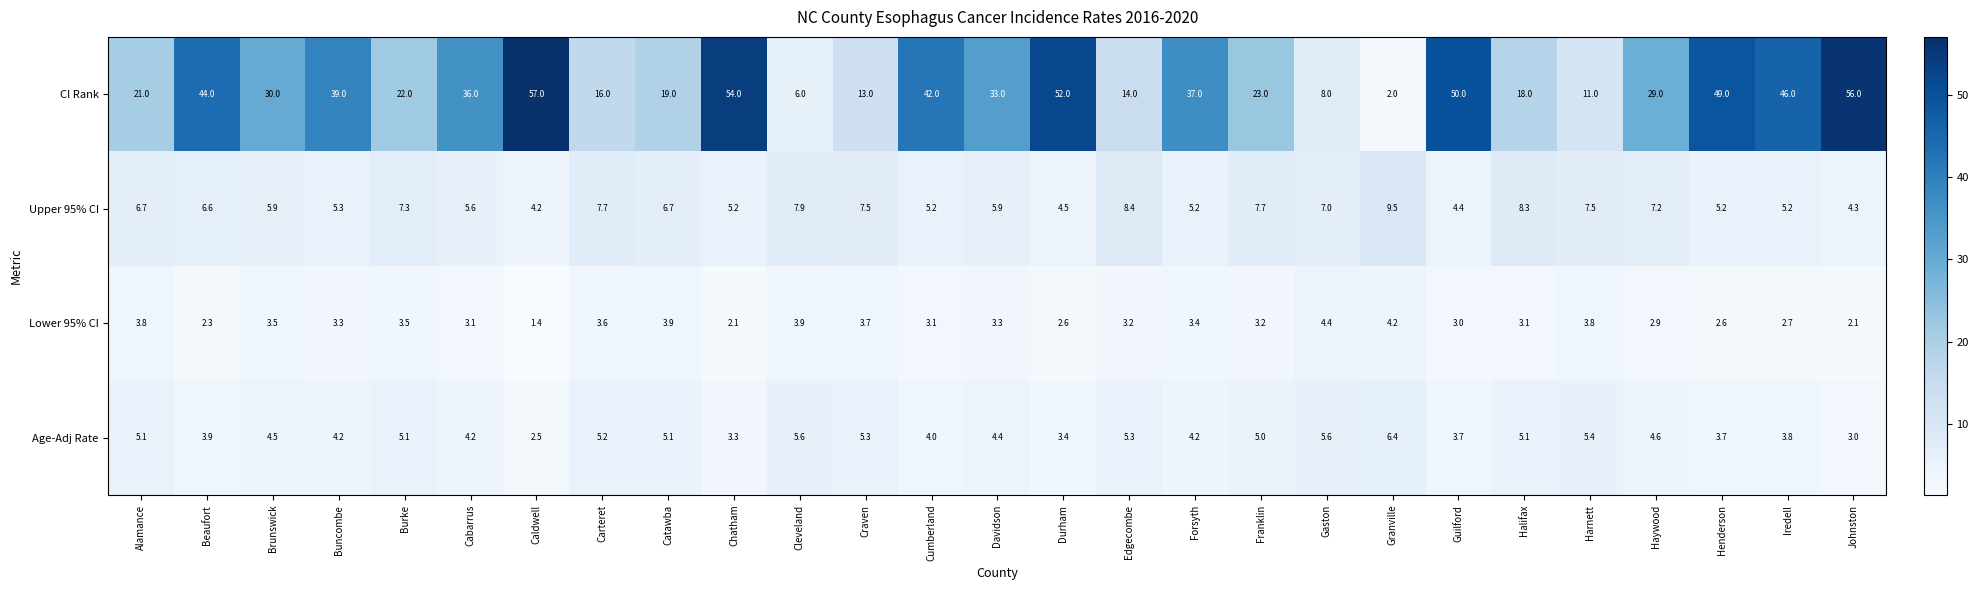

Where is Age-Adj Rate nearest to the value 4?

Cumberland